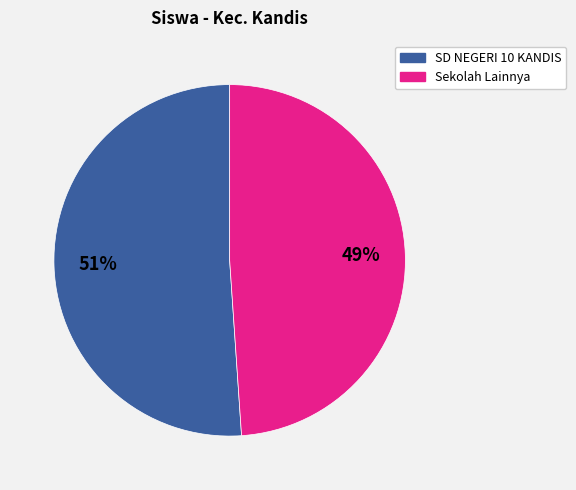

To the nearest percent, what is the average slice percentage?

50%